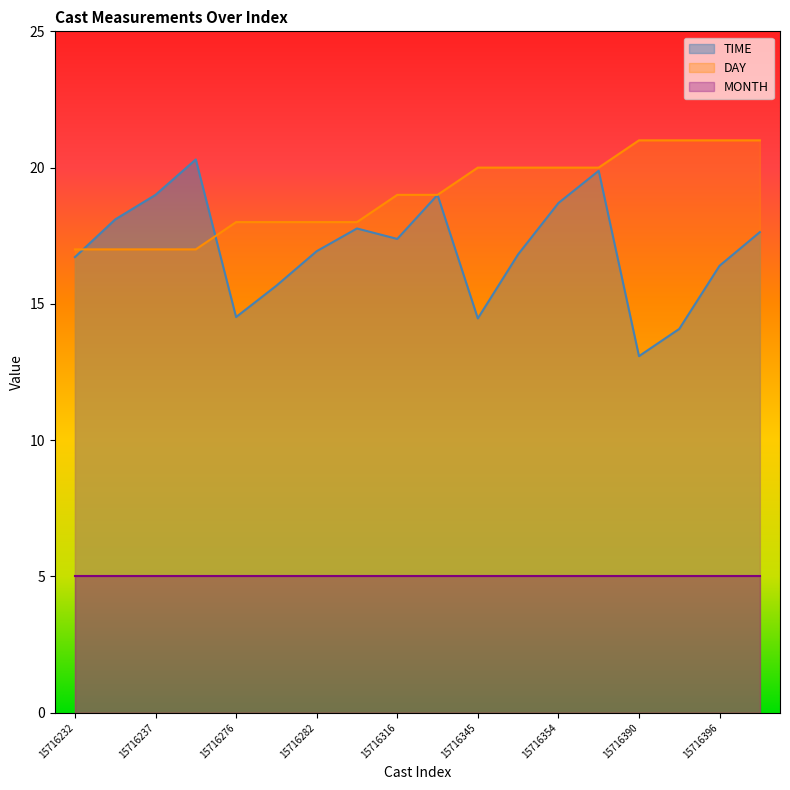

After their last crossing, which series has the higher values: DAY or TIME?

DAY